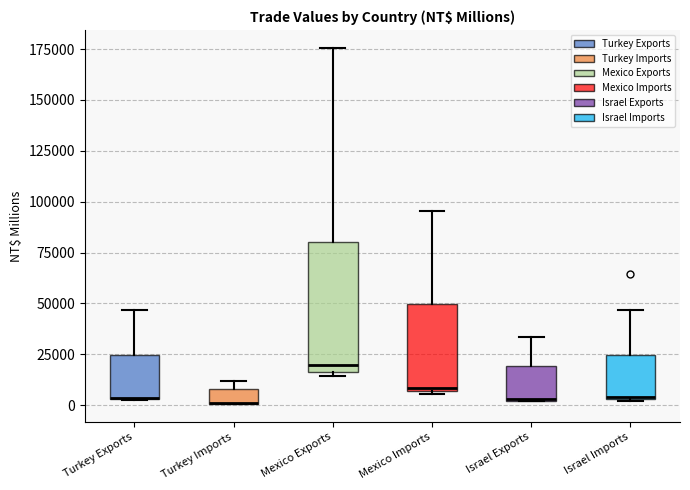

Which box is the tallest, from its lower edge to its upper edge?

Mexico Exports